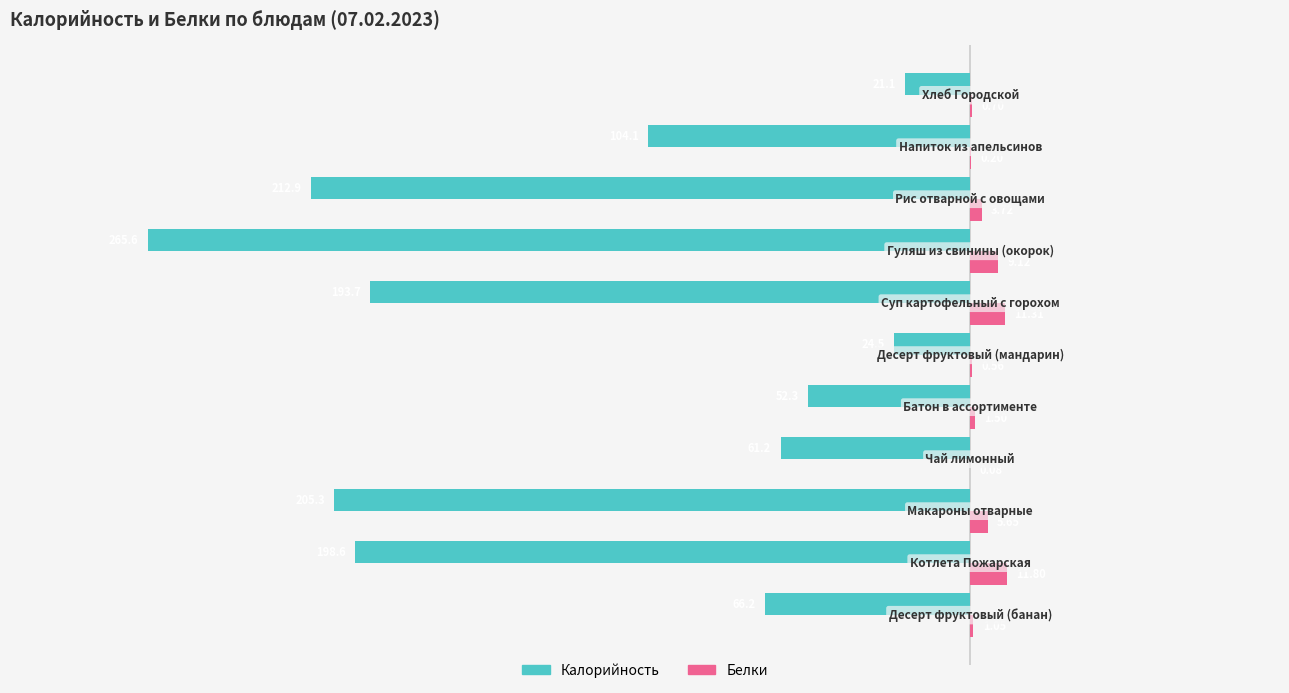

Which series has the largest total across all categories?

Белки